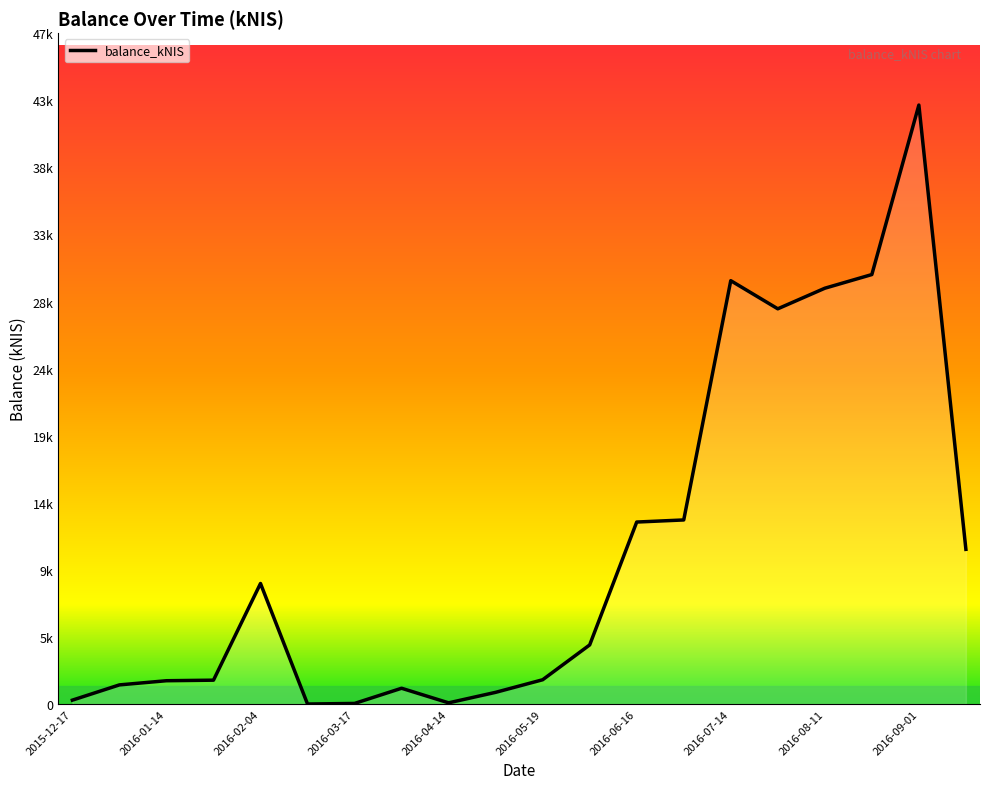

What is the sum of all values?

218367.4